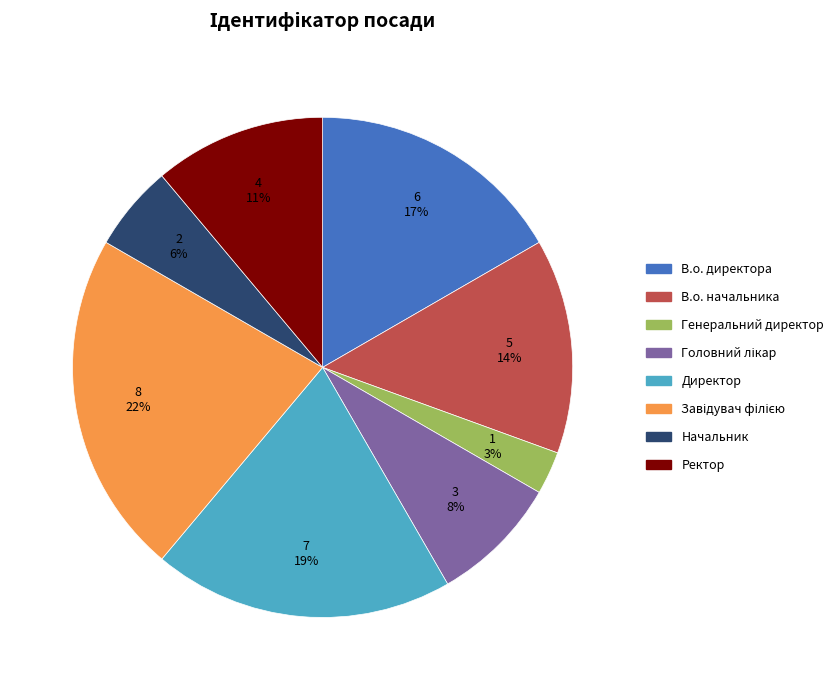

To the nearest percent, what percentage of the pie is Директор?

19%